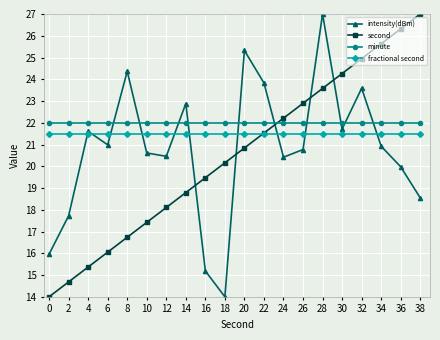

Does the chart have visible grid lines?

Yes